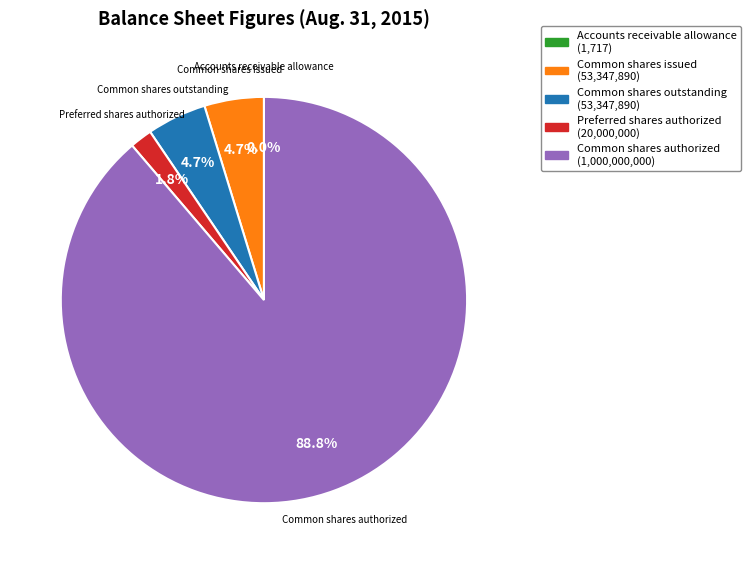

To the nearest percent, what is the difference between the largest and smallest slice percentages?

89%